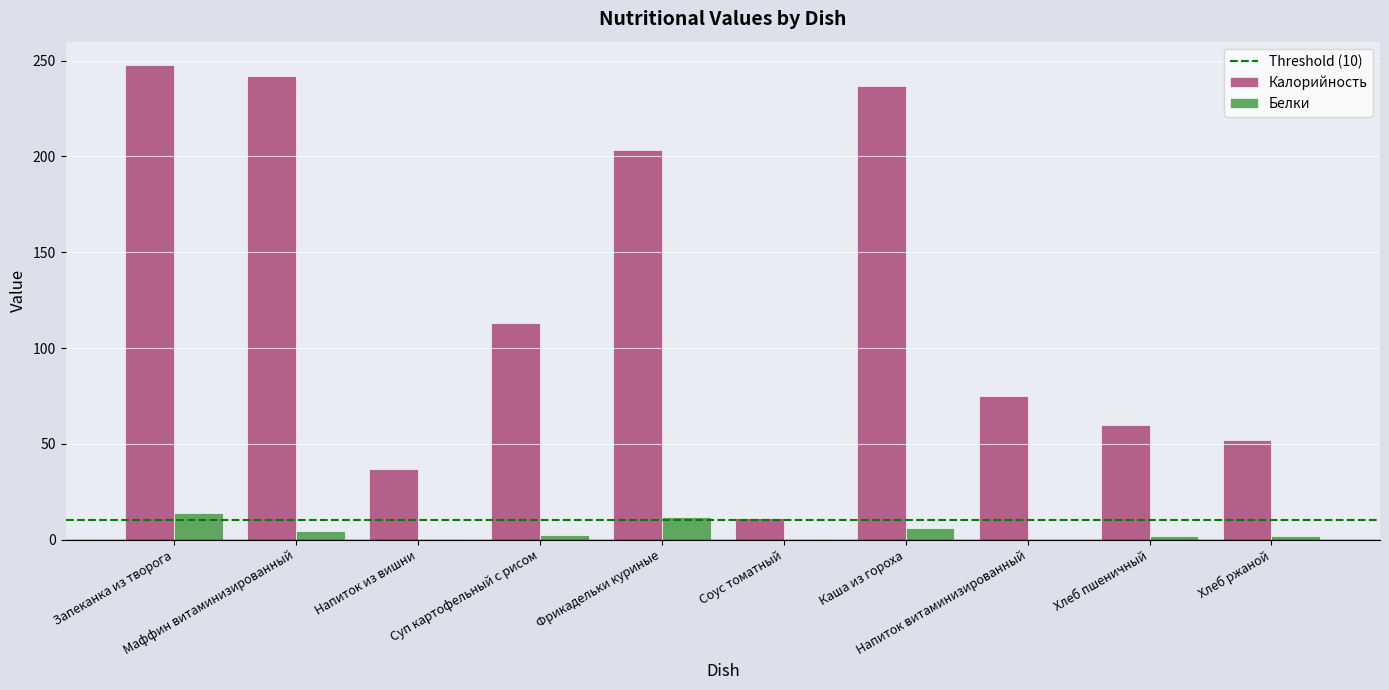

What is the maximum value for Калорийность?

247.5